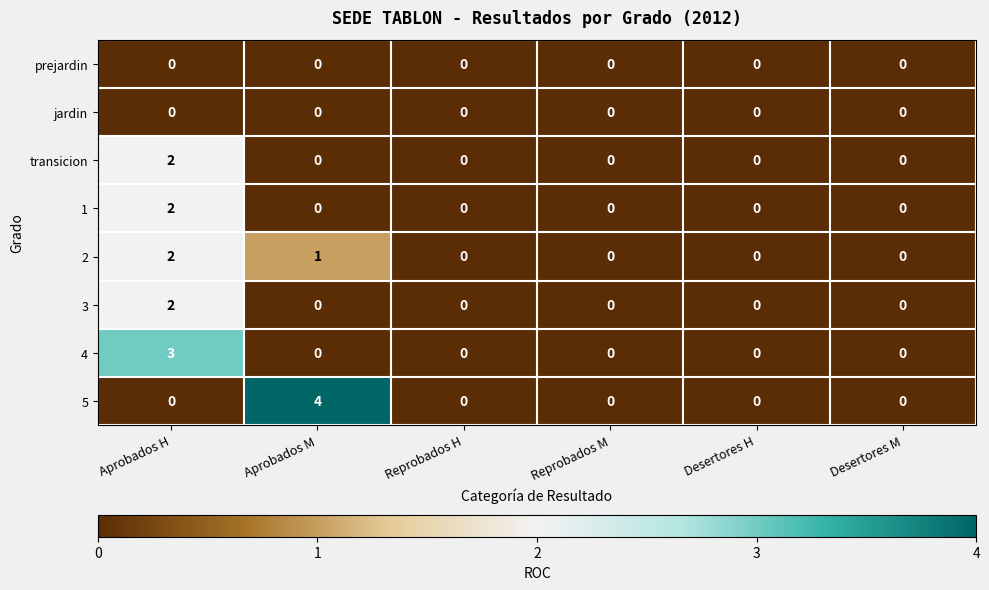

Which series has the largest total across all categories?

5